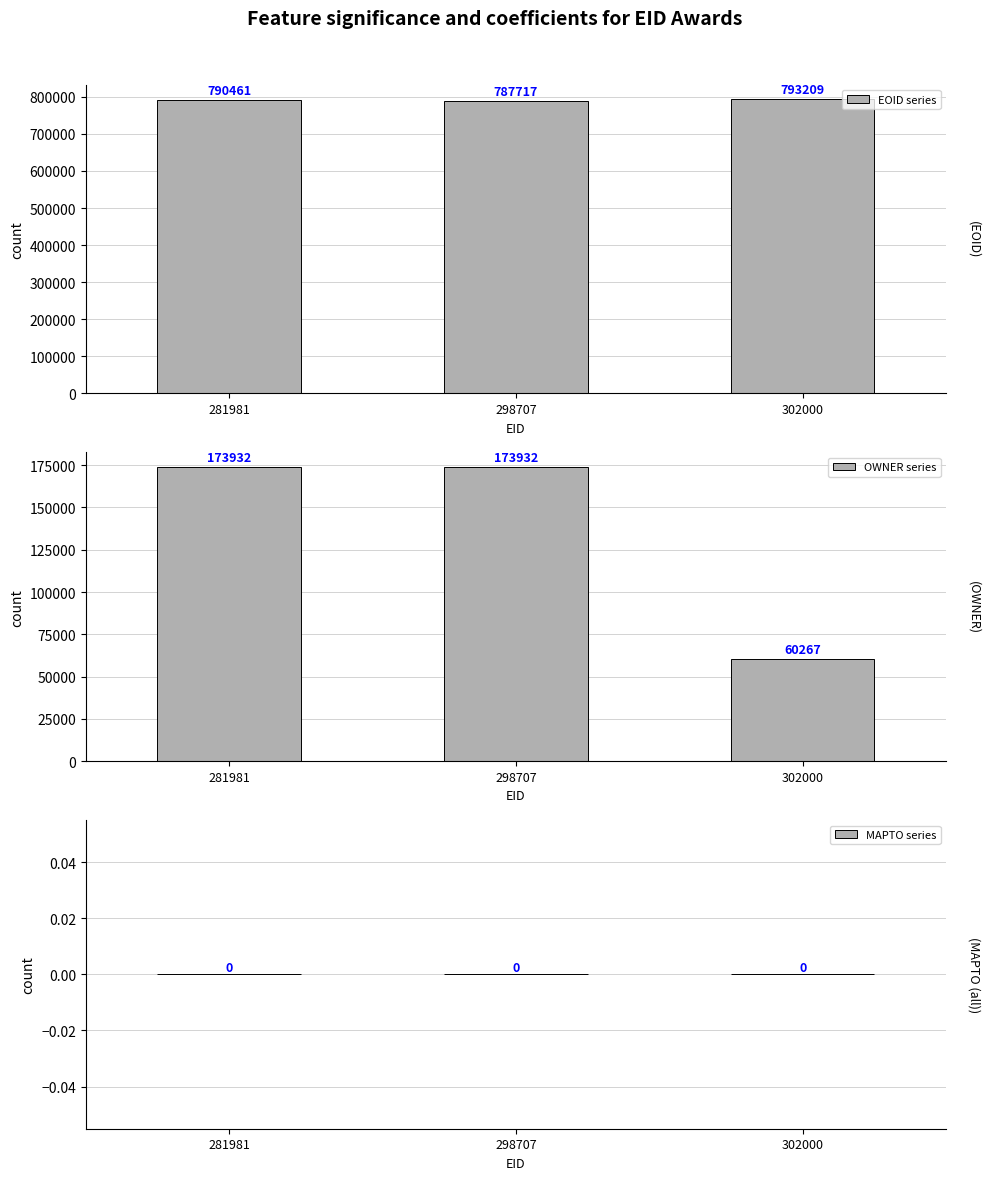

Rank the series by their maximum value, from highest to lowest.

EOID series, OWNER series, MAPTO series